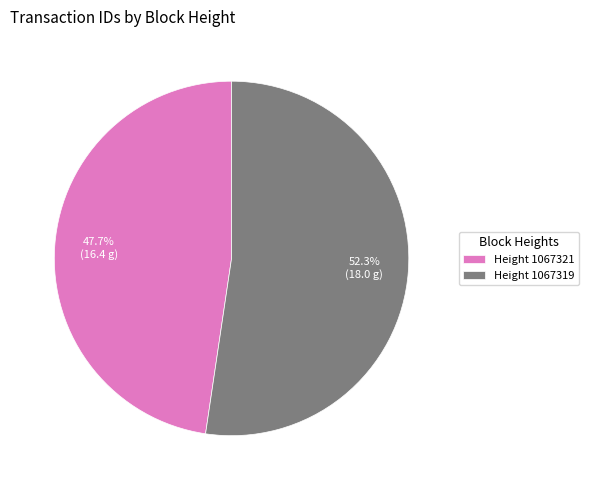

Which slice is the largest?

Height 1067319